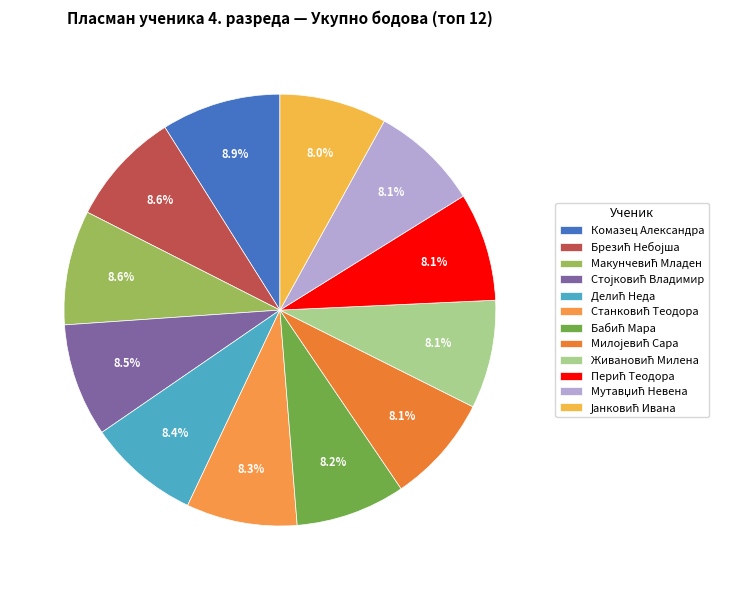

What percentage is the Брезић Небојша slice, to the nearest percent?

9%